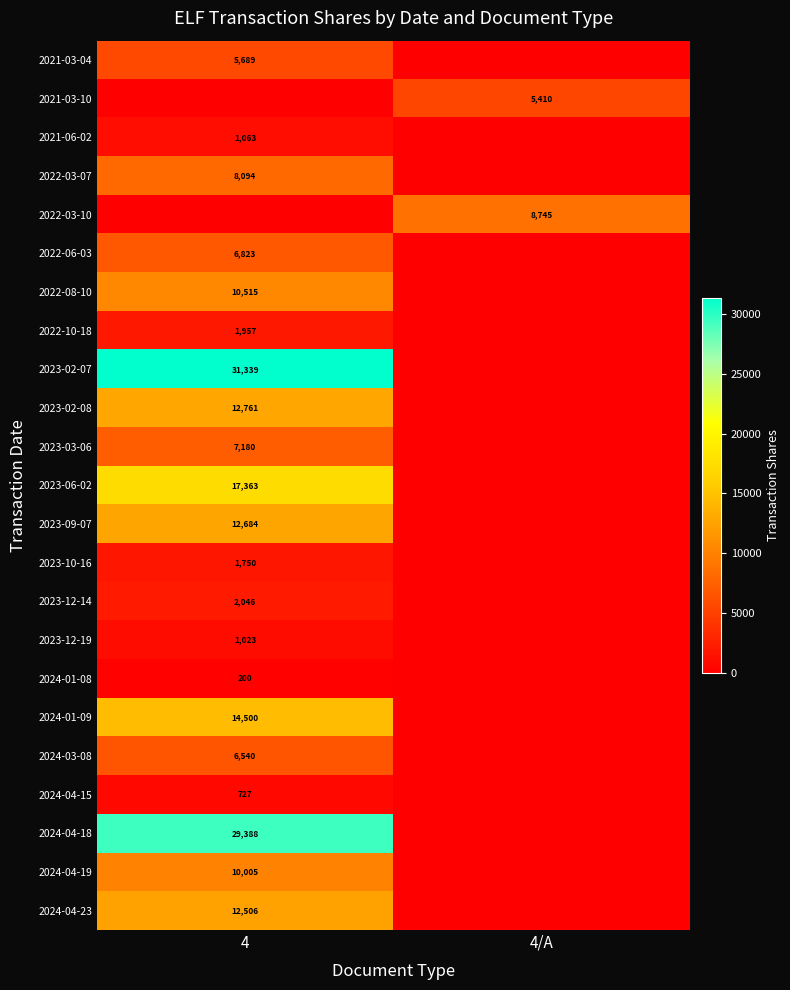

The 2023-02-08 series shows 12761 at 4. True or false?

True